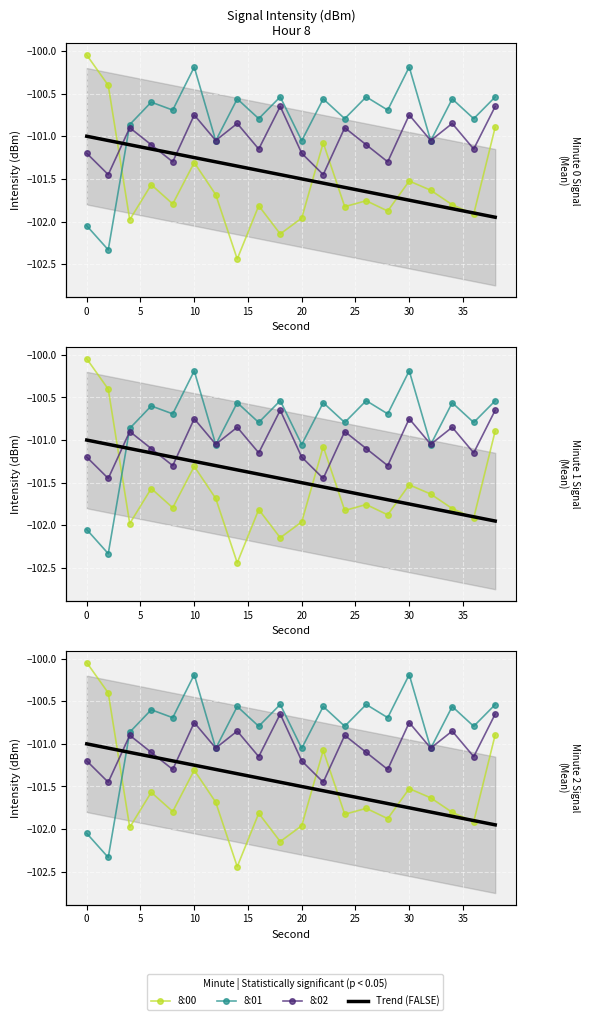

At how many categories does at least one series exceed -102?

20